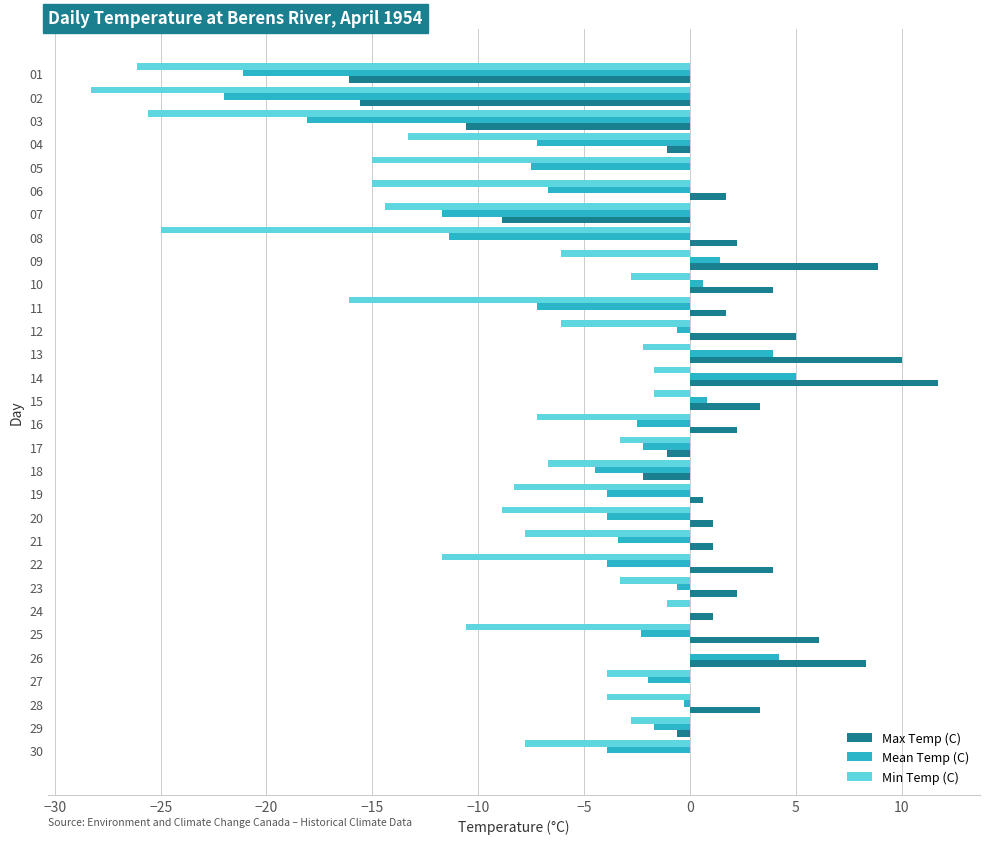

Is the value of Max Temp (C) at 11 greater than the value of Min Temp (C) at 26?

Yes